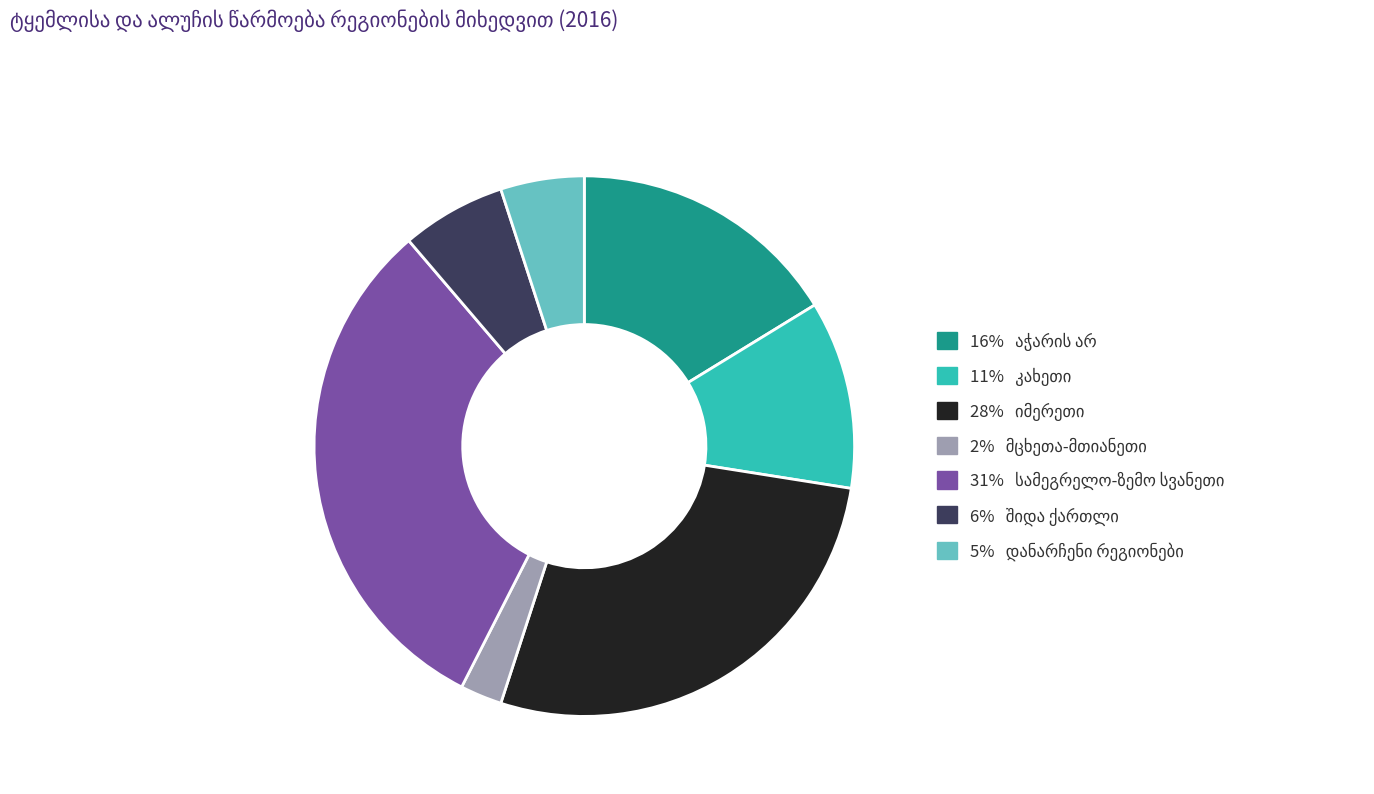

Is there a majority slice in this chart?

No